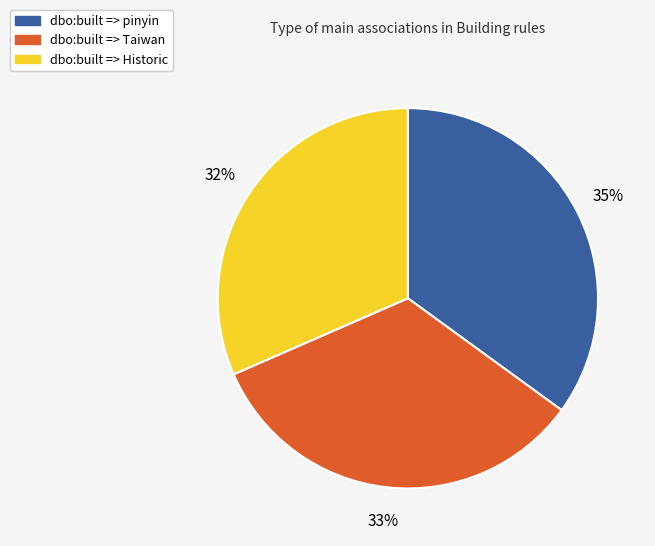

Which slice is the smallest?

dbo:built => Historic